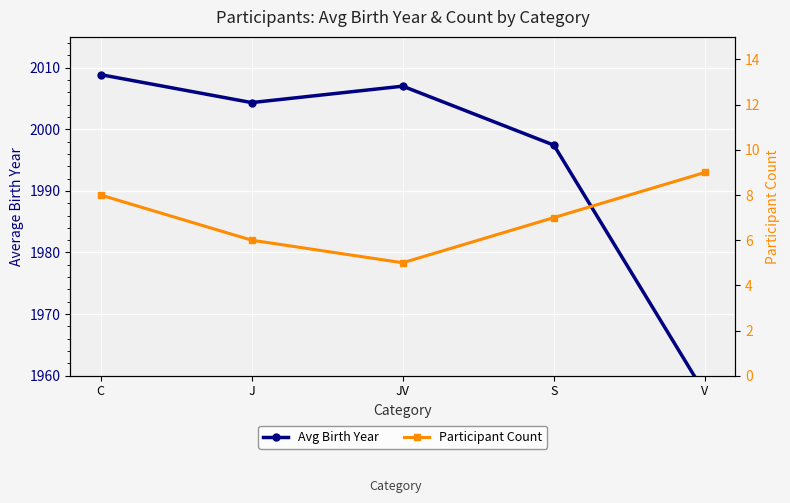

At which category does Participant Count reach its first local valley?

JV